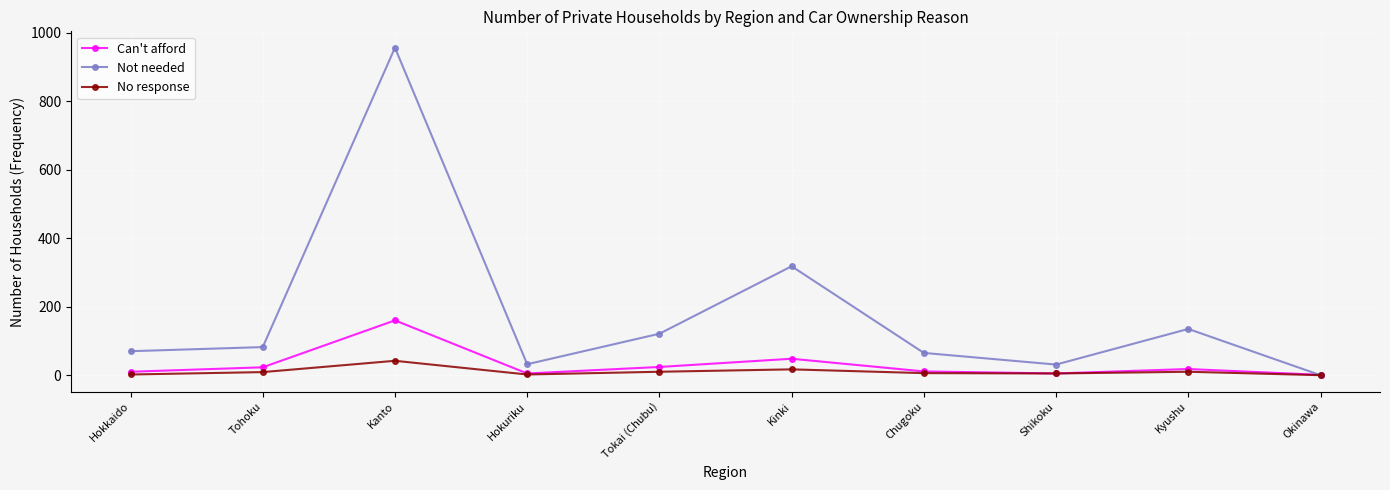

What is the label of the 6th point from the left?

Kinki